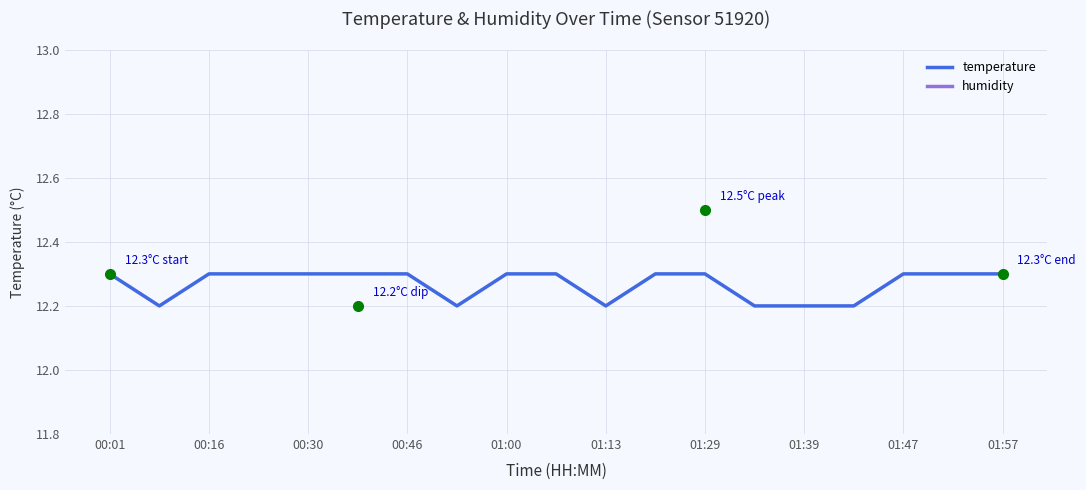

True or false: temperature has a value of 12.2 at 01:13.

True